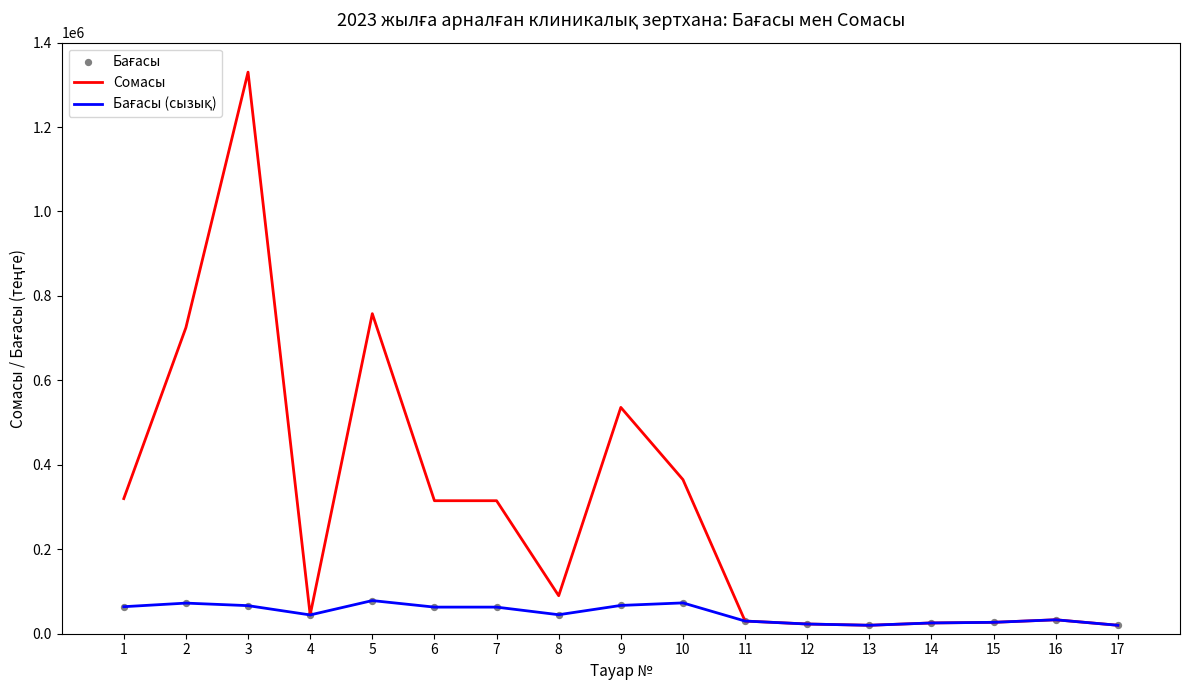

Which series has the largest total across all categories?

Сомасы